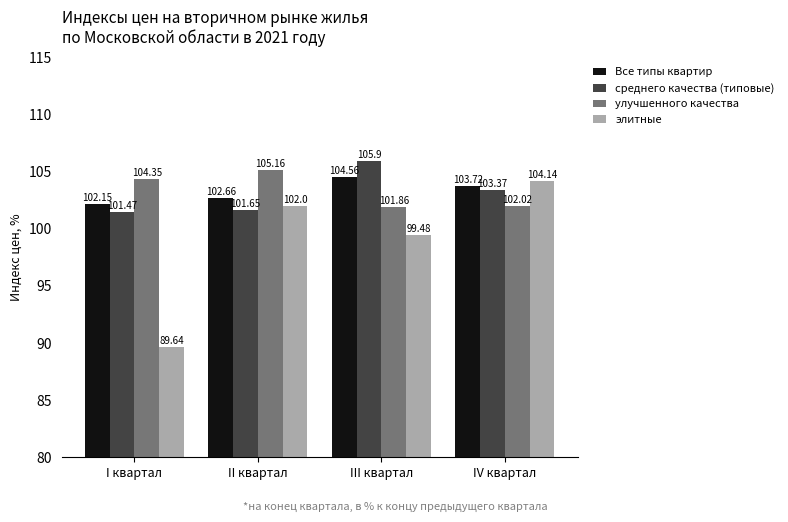

At which category is the sum across all series the highest?

IV квартал